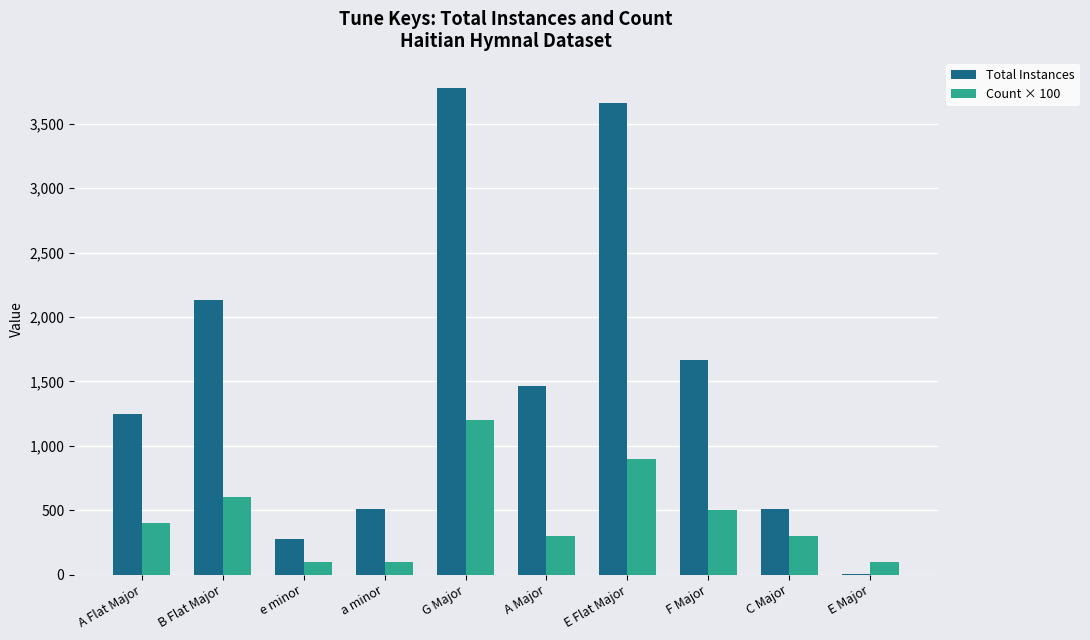

What is the sum of the Count × 100 values at F Major and a minor?

600